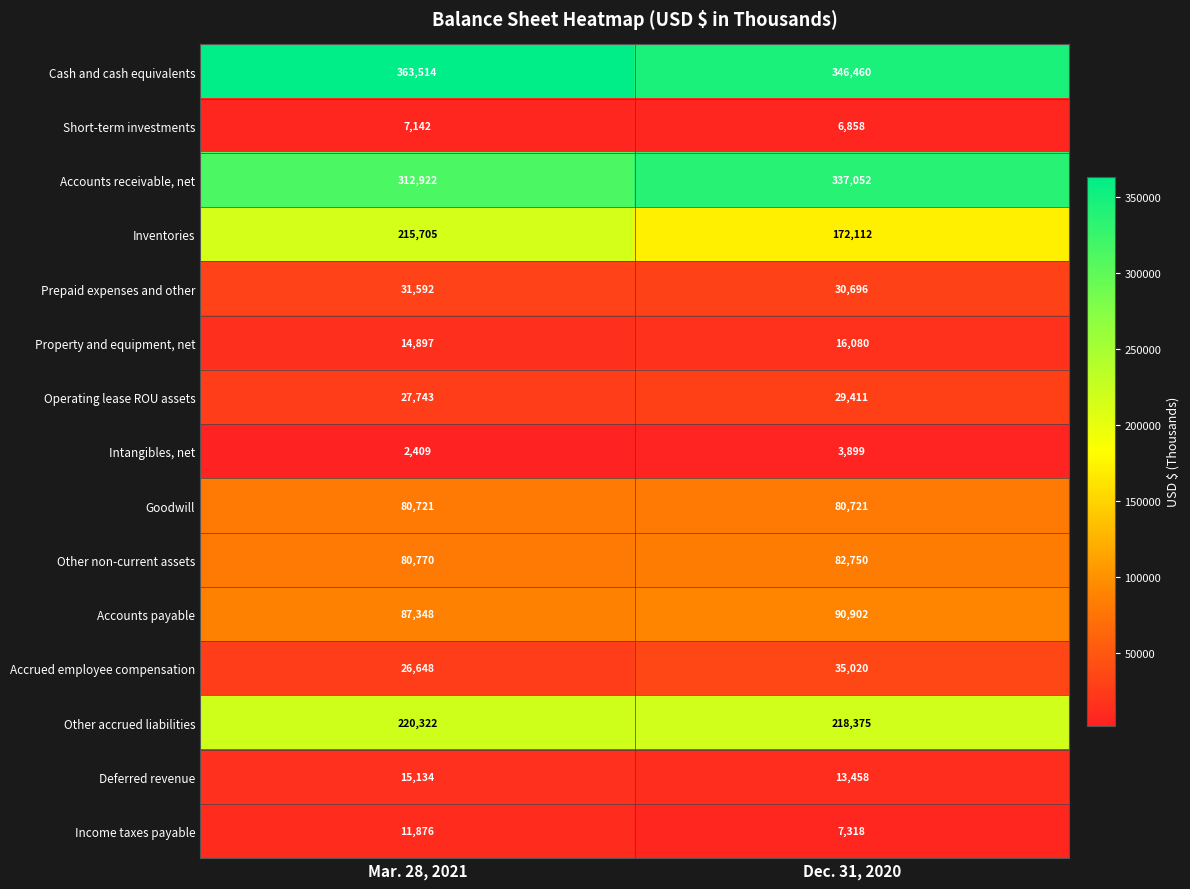

Rank the series by their maximum value, from lowest to highest.

Intangibles, net, Short-term investments, Income taxes payable, Deferred revenue, Property and equipment, net, Operating lease ROU assets, Prepaid expenses and other, Accrued employee compensation, Goodwill, Other non-current assets, Accounts payable, Inventories, Other accrued liabilities, Accounts receivable, net, Cash and cash equivalents